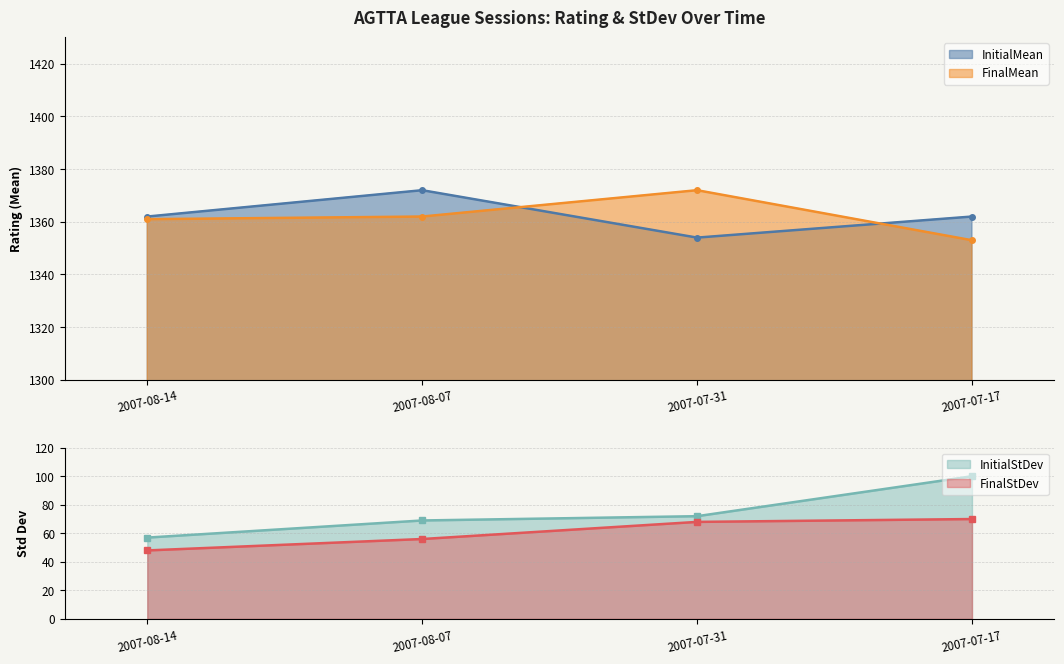

At which category is the sum across all series the highest?

2007-07-17